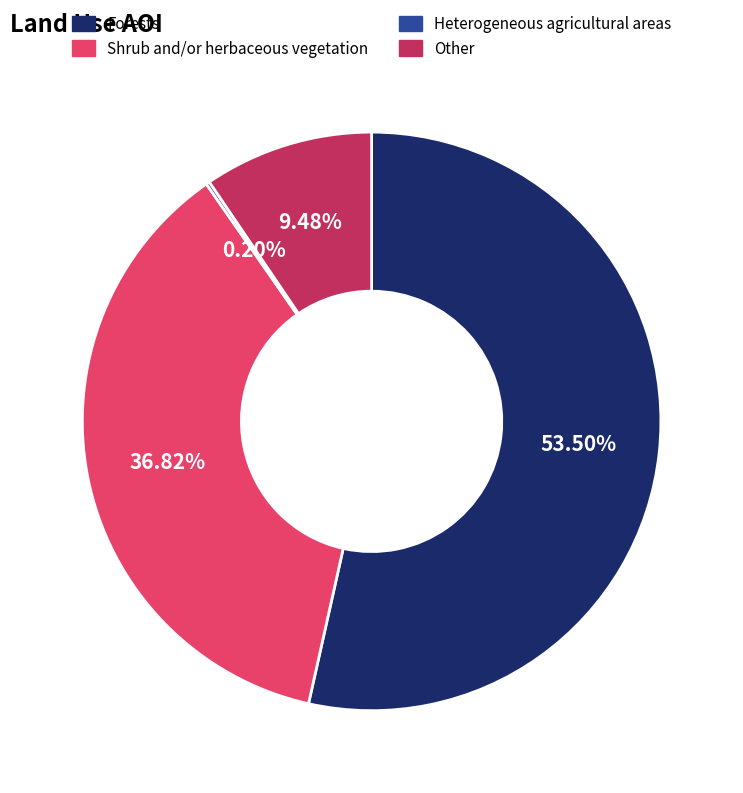

To the nearest percent, what is the average slice percentage?

25%